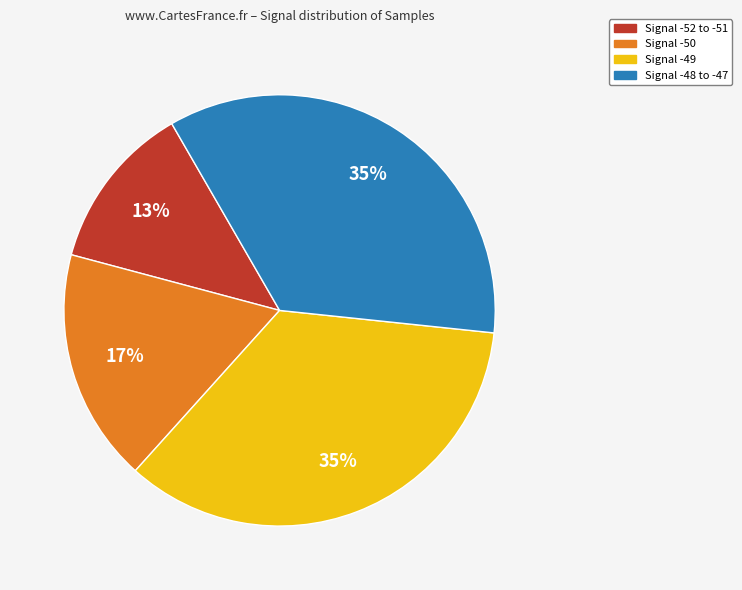

To the nearest percent, what is the difference between the largest and smallest slice percentages?

22%